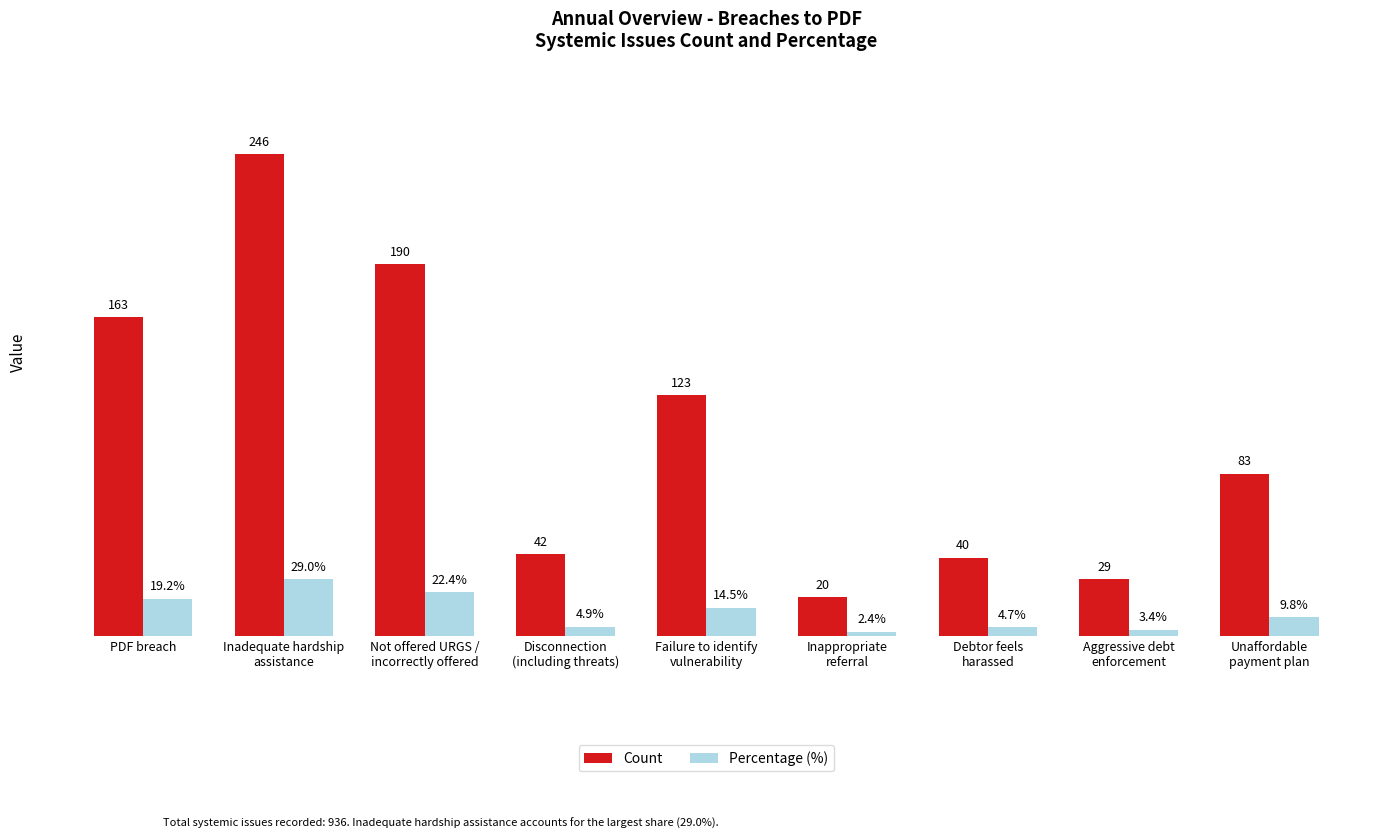

Are the bars grouped side by side (vs. stacked)?

Yes